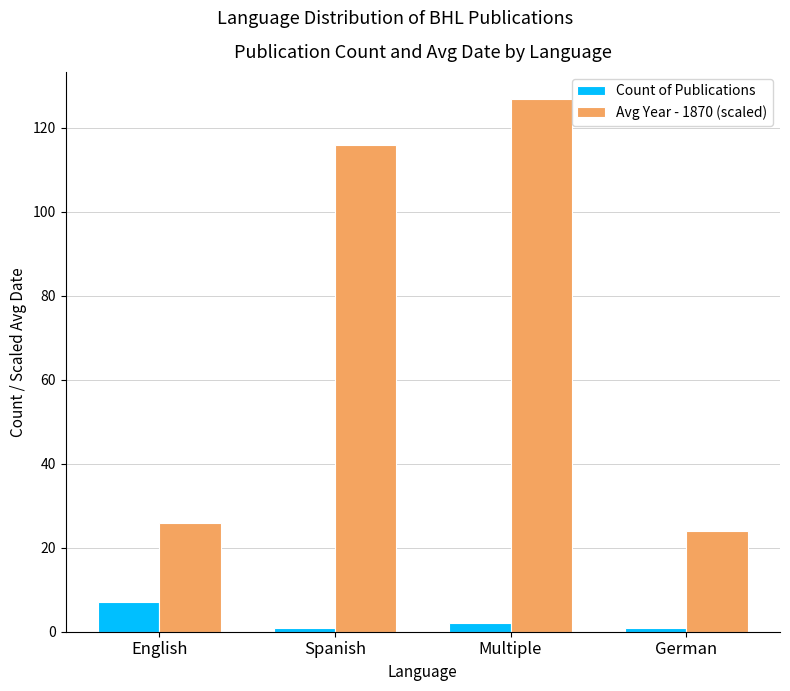

List the labels in order of Avg Year - 1870 (scaled) value, largest first.

Multiple, Spanish, English, German